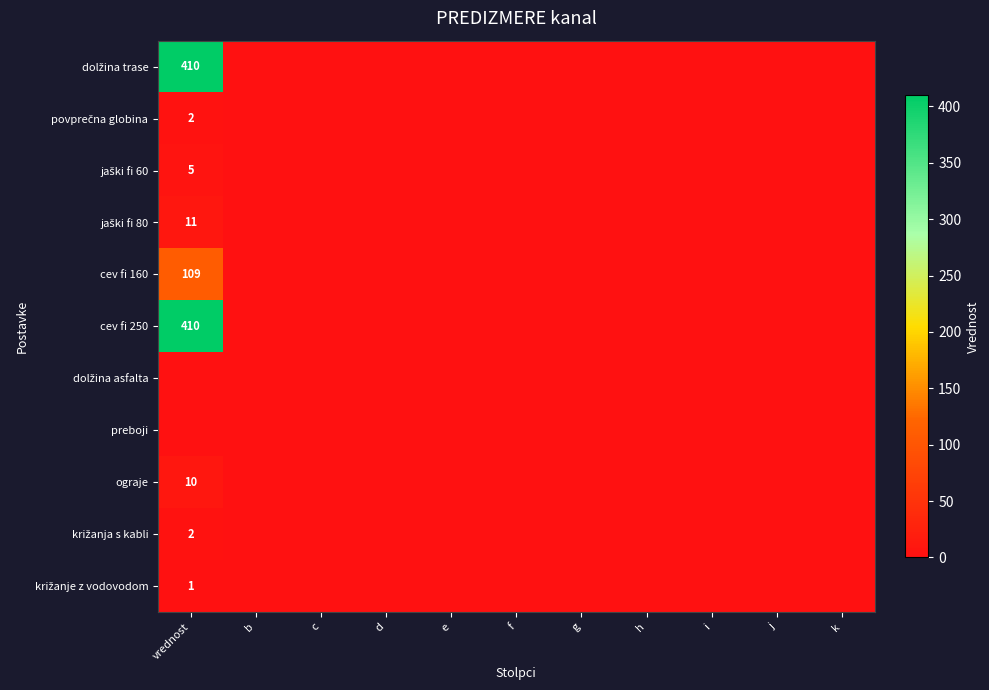

At how many categories does at least one series exceed 168?

1